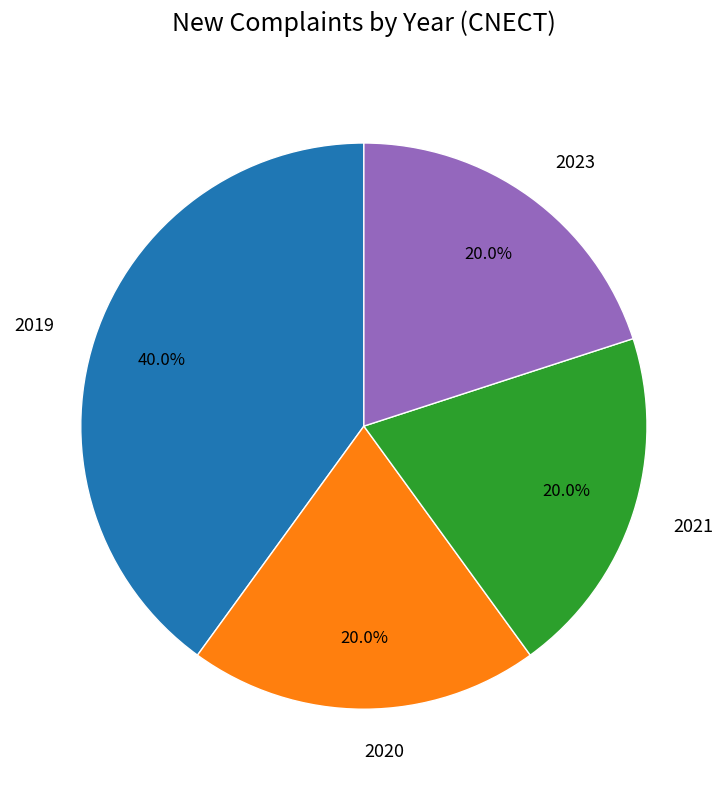

Is it true that 2023 is 30% of the pie?

False